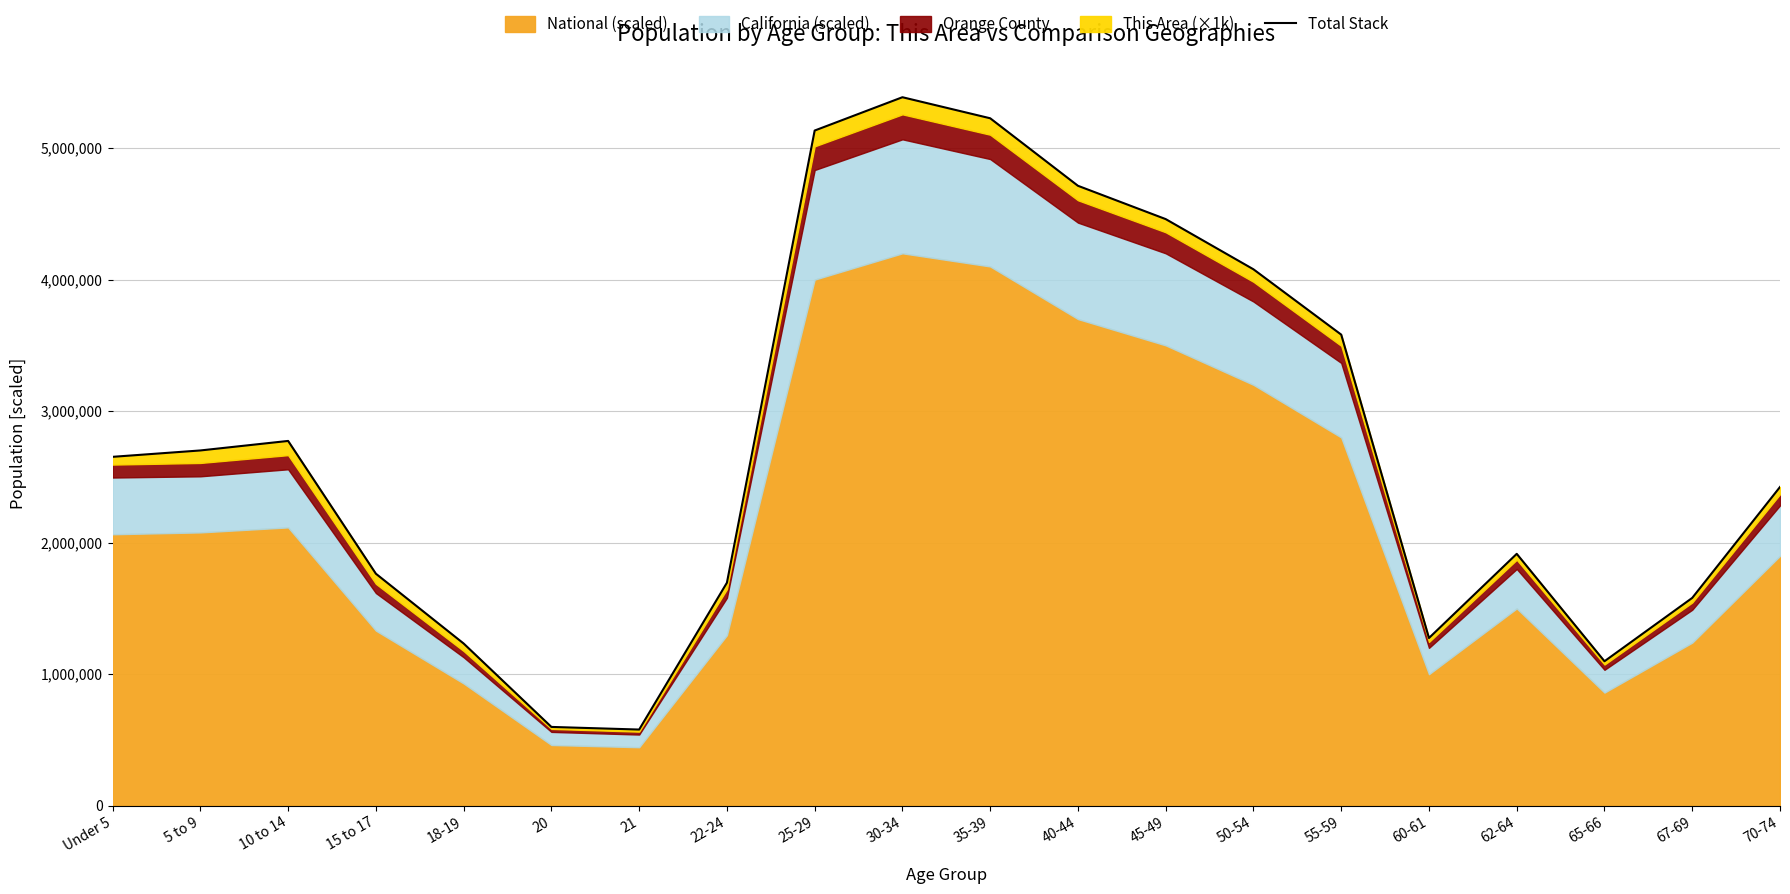

What is the value of the 11th point from the left?

5226666.7